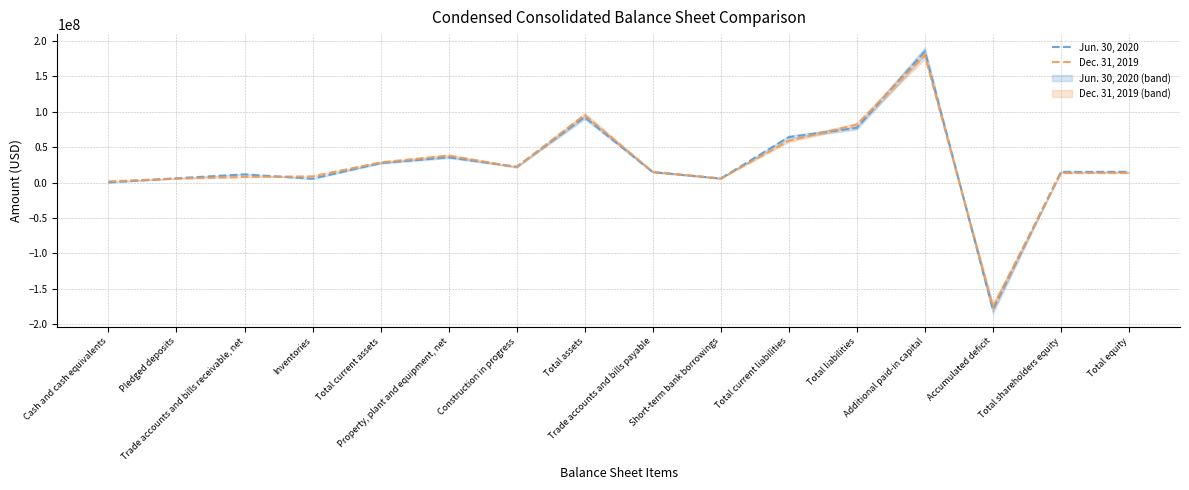

At which label is Dec. 31, 2019 closest to 2015598?

Cash and cash equivalents